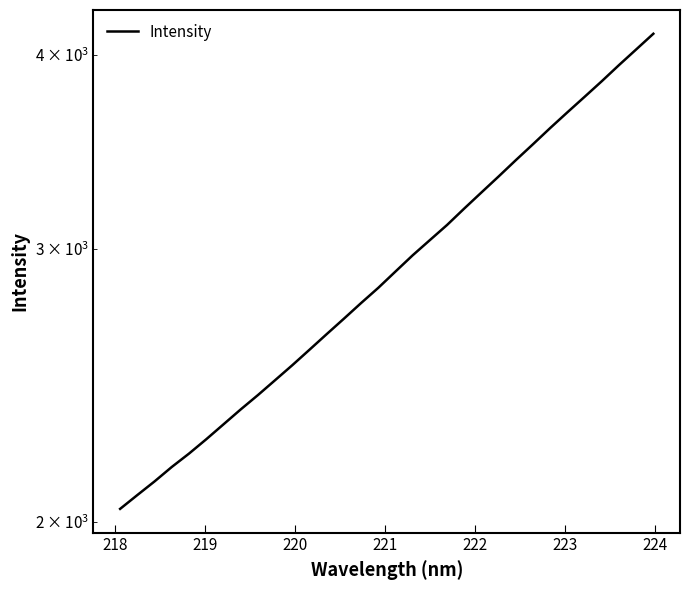

True or false: the data has more than 2 interior local peaks.

False